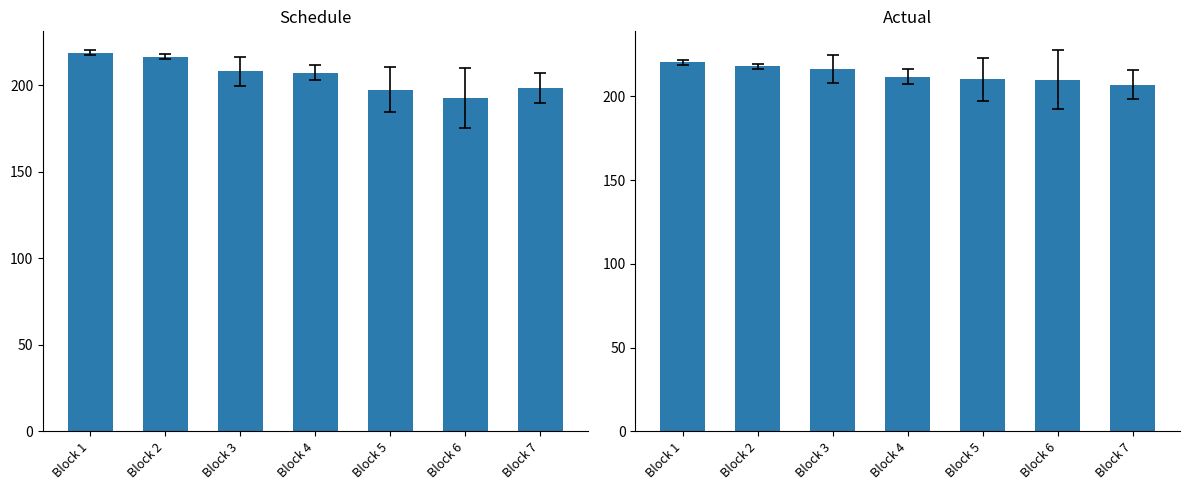

How many values in the Schedule series are below 207?

3